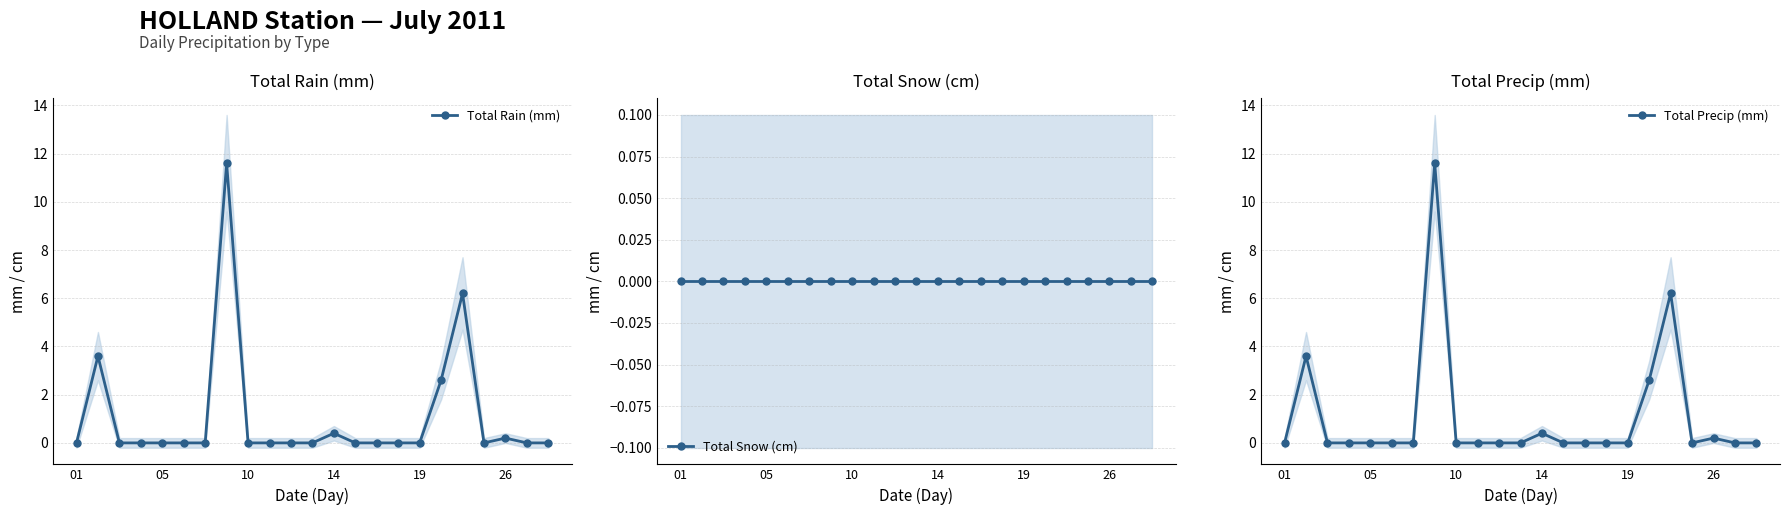

The value of Total Rain (mm) at 19 is -5.0. True or false?

False